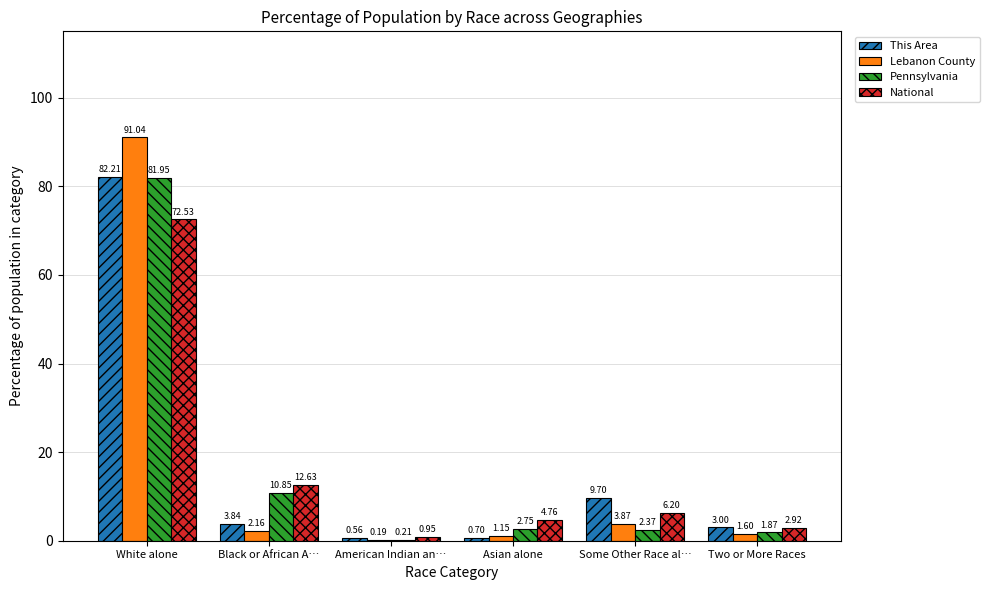

Where does the Lebanon County series first go above 2?

White alone